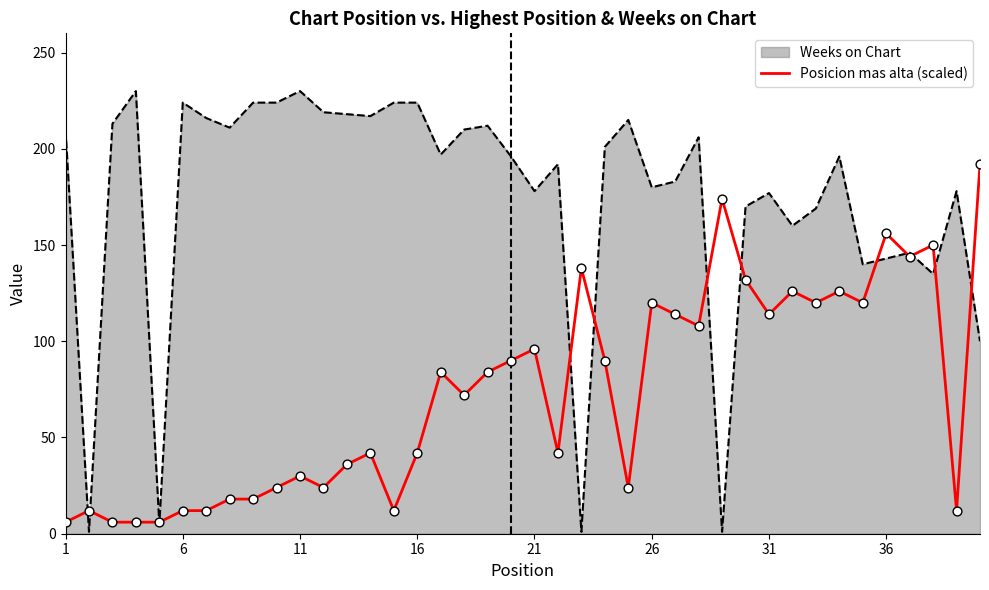

Which series has the widest spread of values?

Weeks on Chart